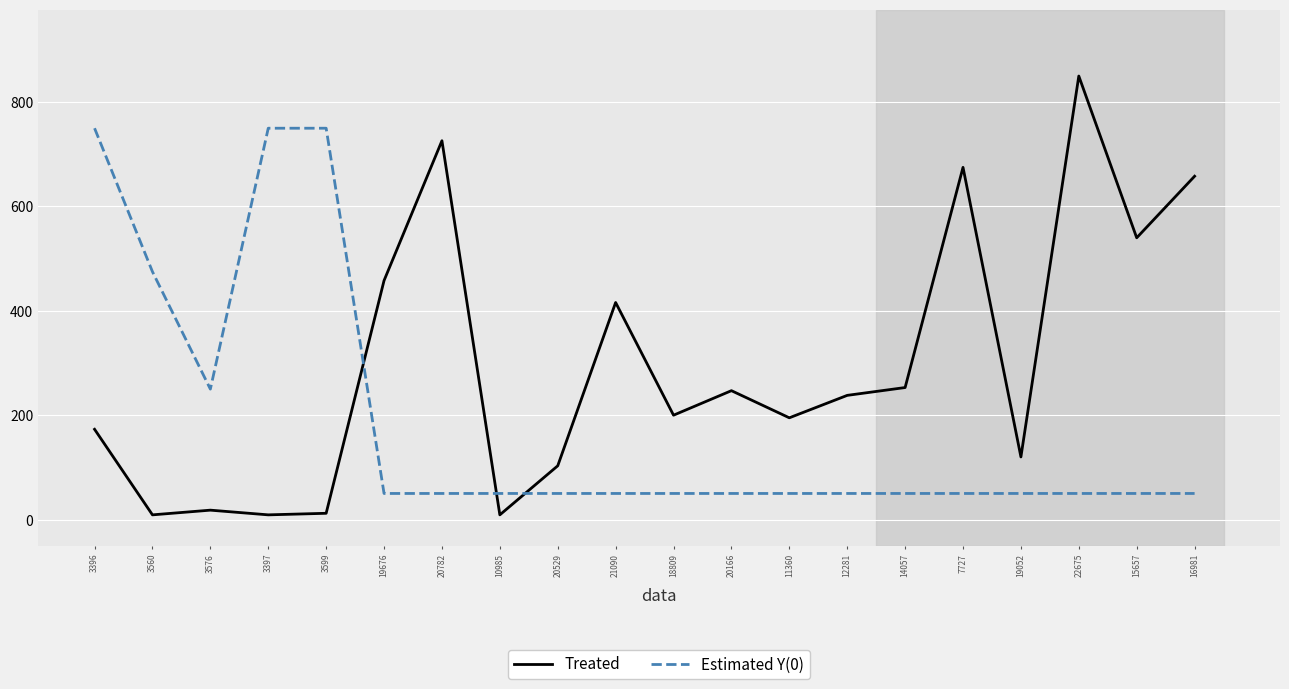

Where is the first local maximum for Treated?

3576